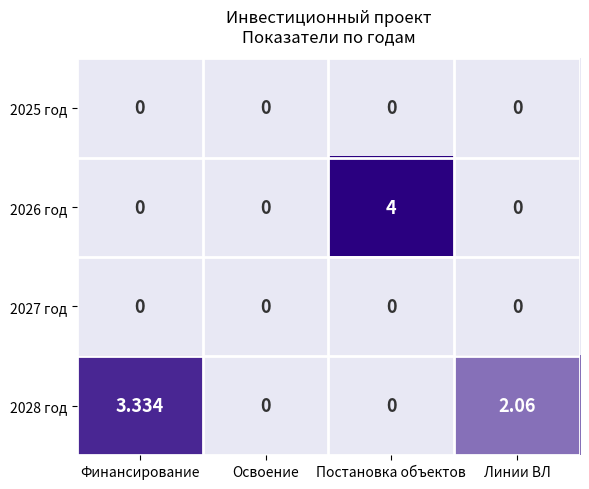

At which category is the sum across all series the highest?

Постановка объектов